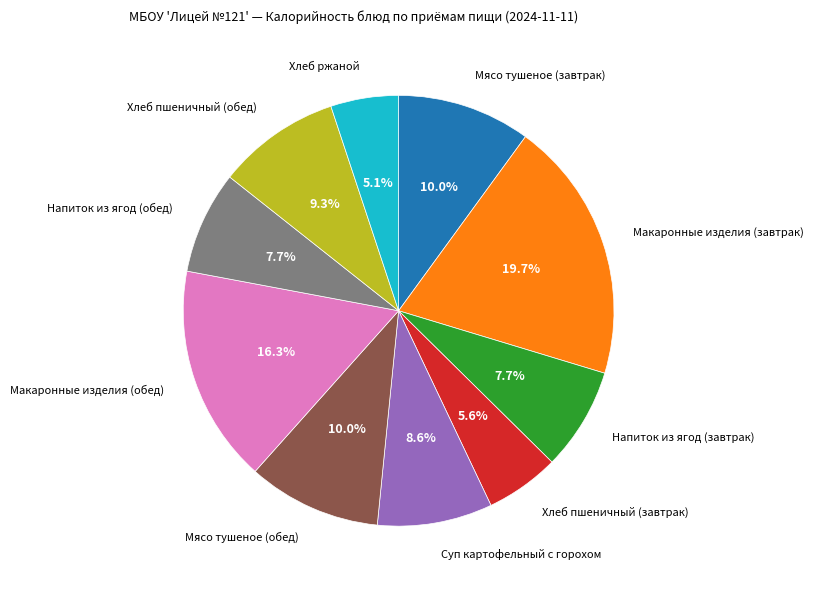

Does any single category account for the majority?

No